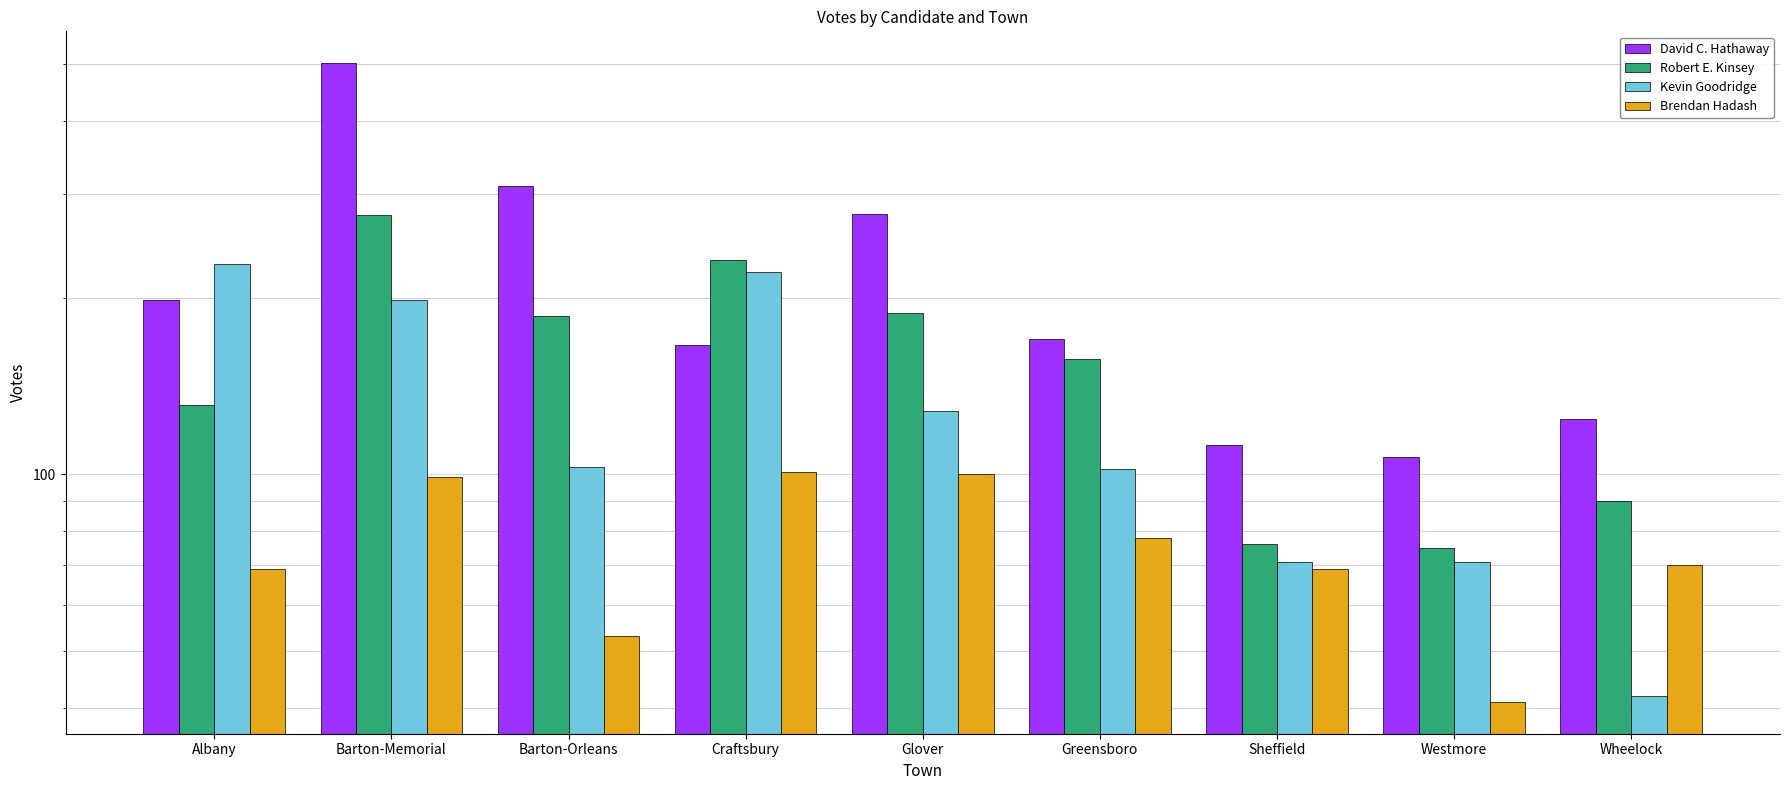

Which series has the largest range (max minus min)?

David C. Hathaway